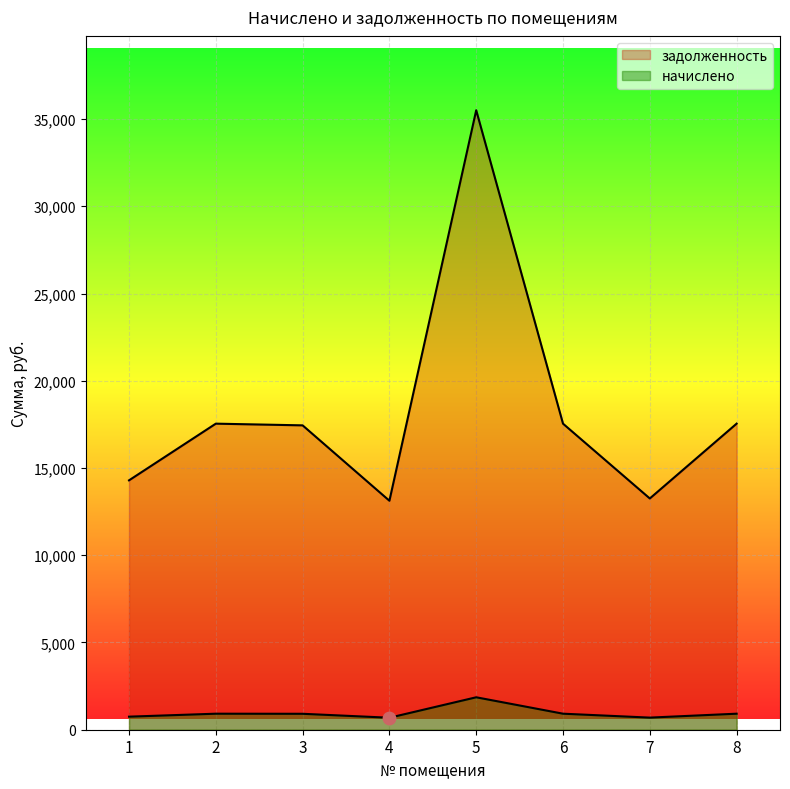

What is the total value across all series at 8?

18459.9